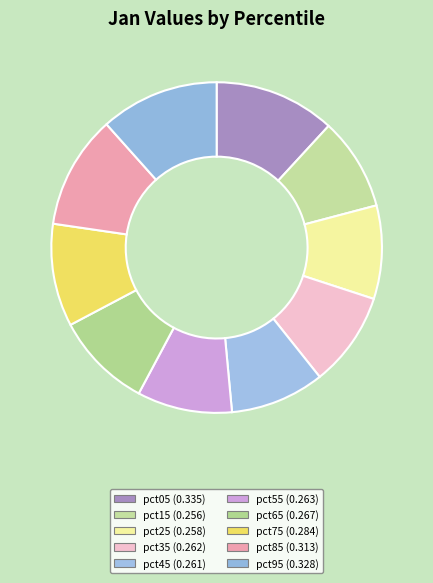

How many segments does this pie chart have?

10